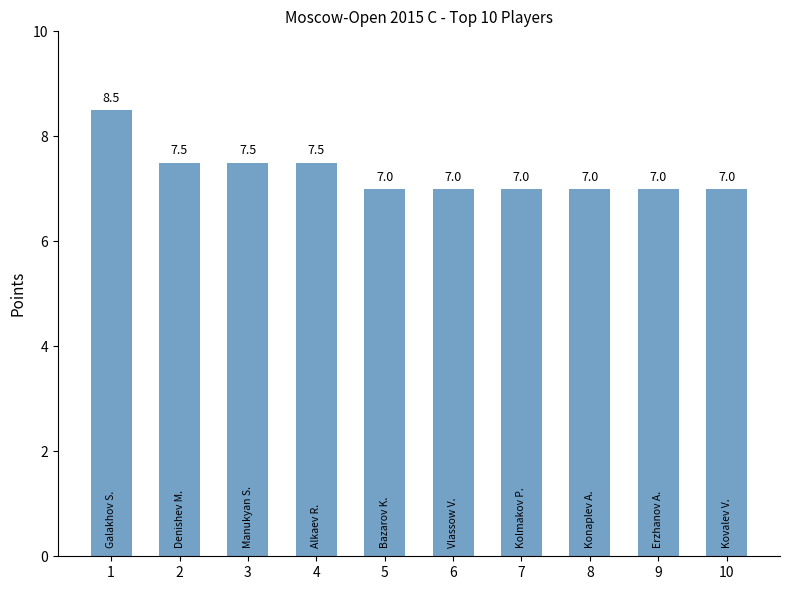

What is the difference between the maximum and minimum values?

1.5